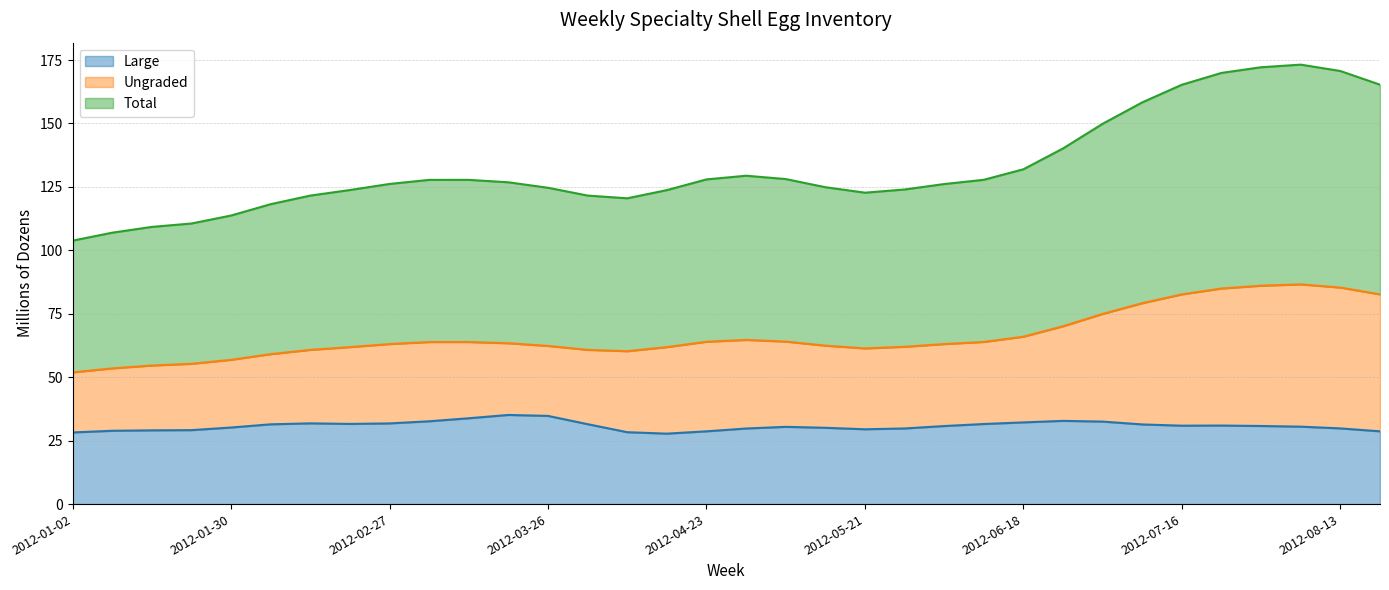

What is the approximate value of Ungraded at 2012-01-30?

25.5